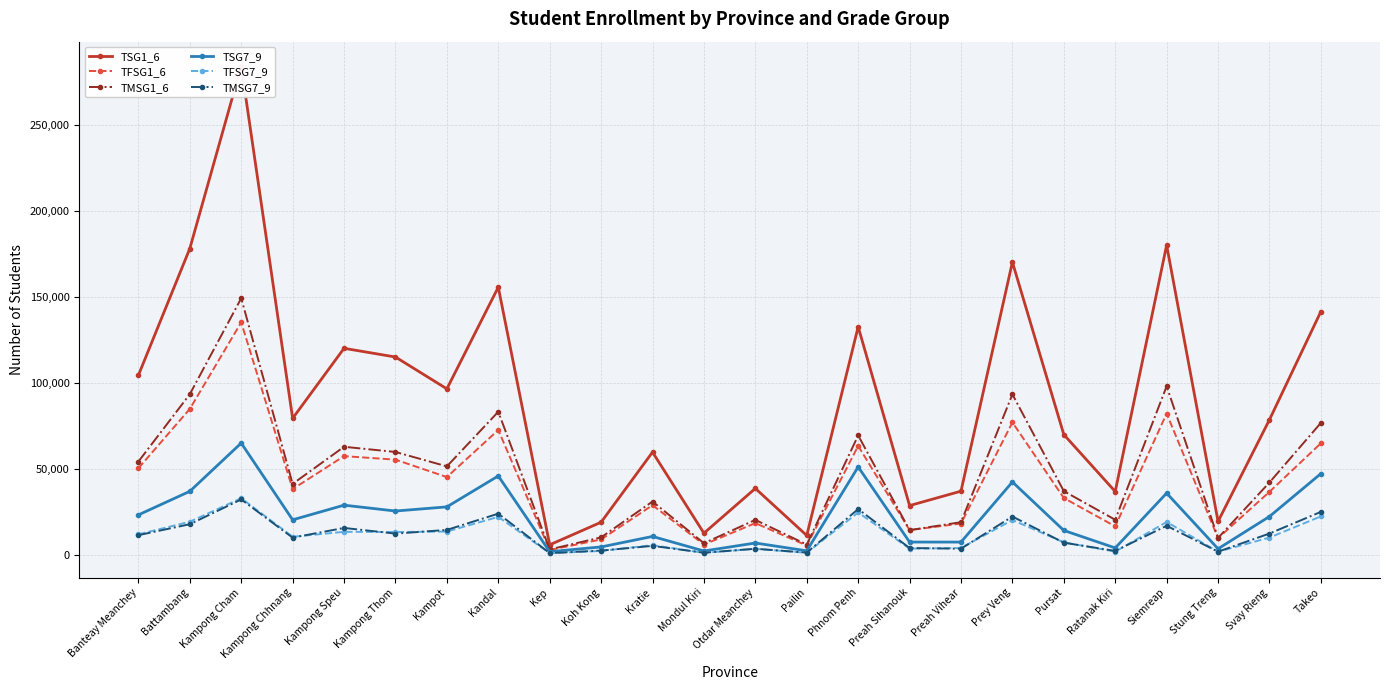

What is the label of the 14th point from the left?

Pailin